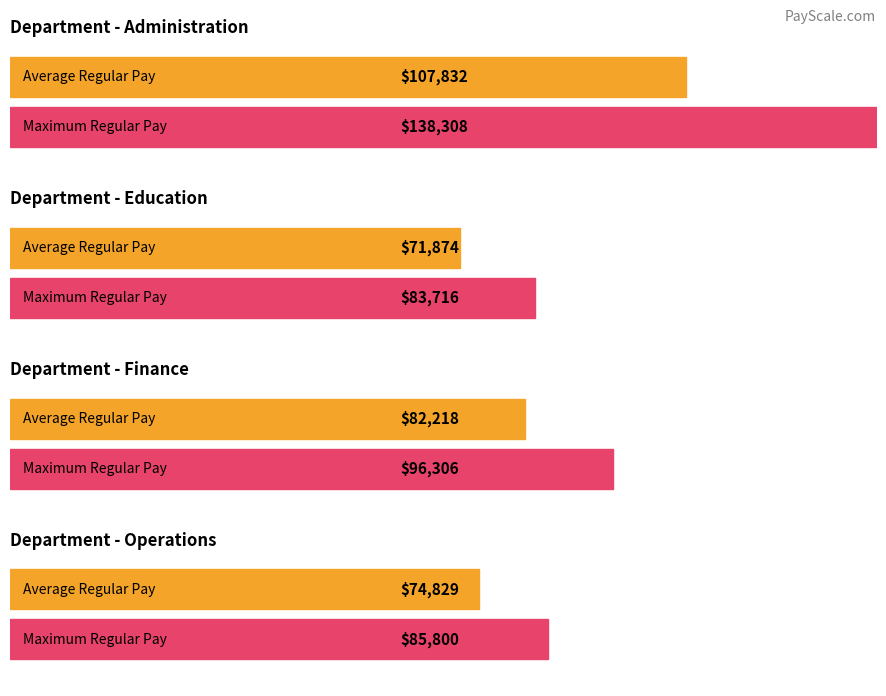

How many data points in Average TotalWages are above 96306?

2